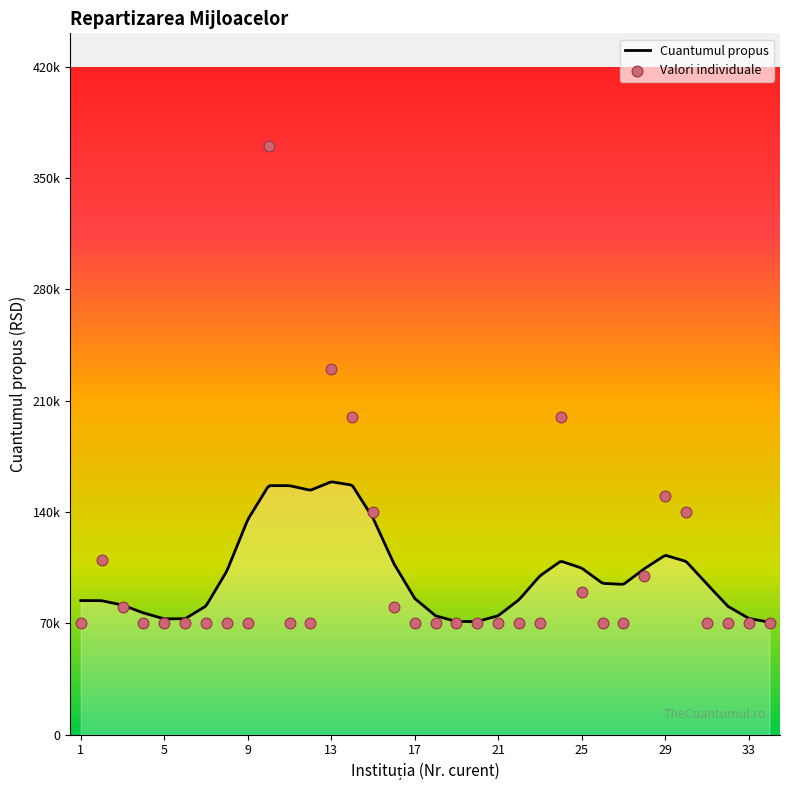

What is the ratio of the value at 17 to the value at 28?

0.7